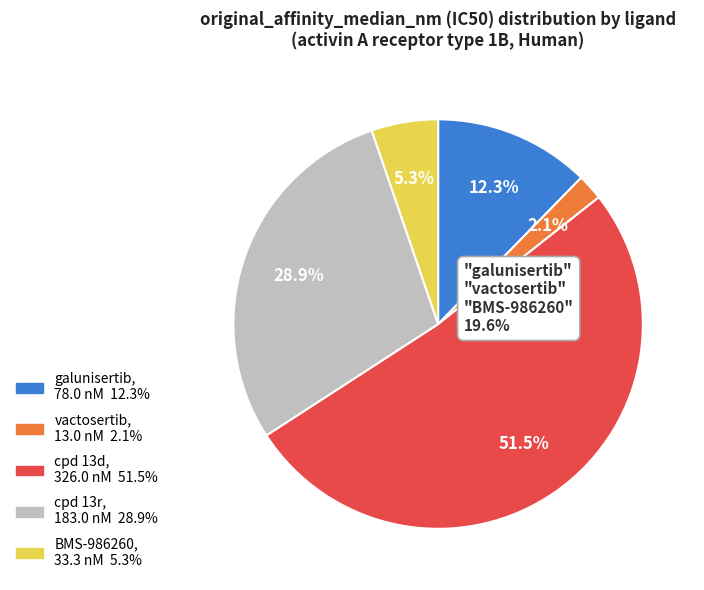

Does any single category account for the majority?

Yes